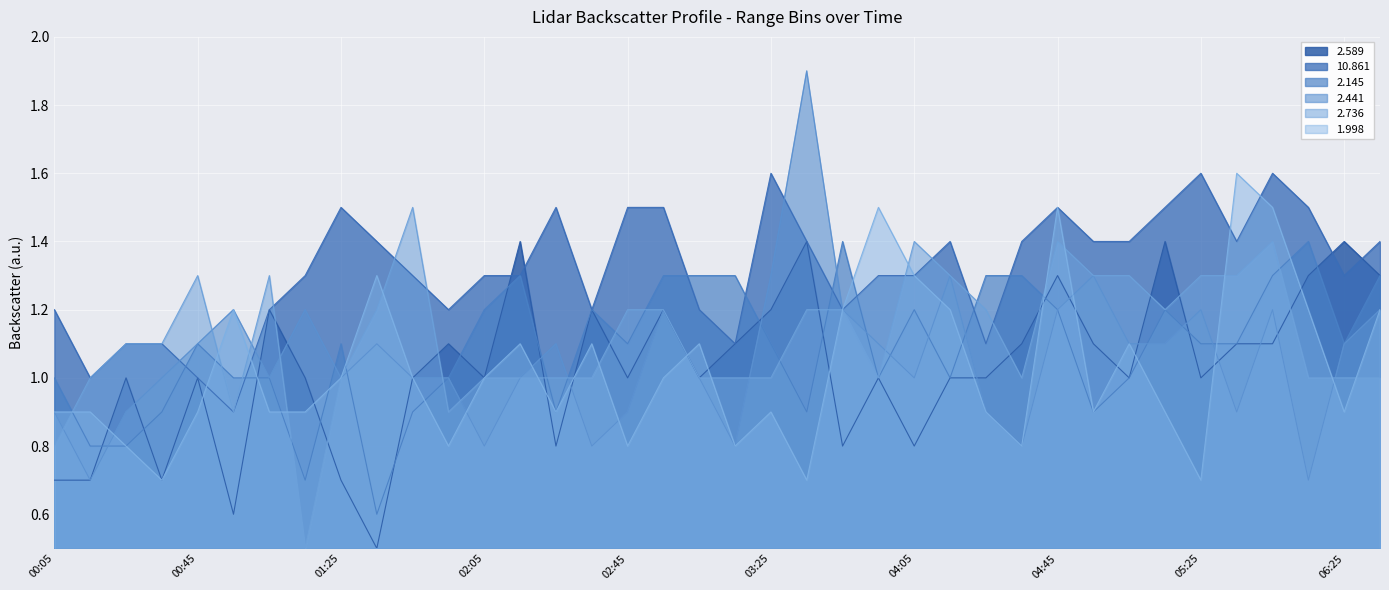

At which category does 2.736 reach its first local valley?

00:55